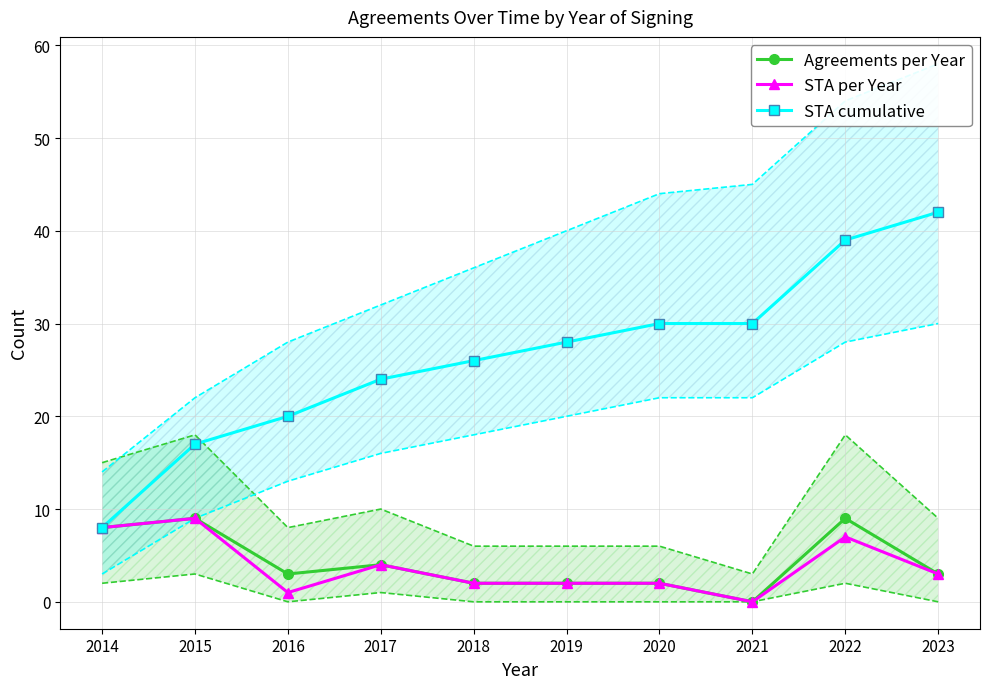

Which series has the largest total across all categories?

STA cumulative